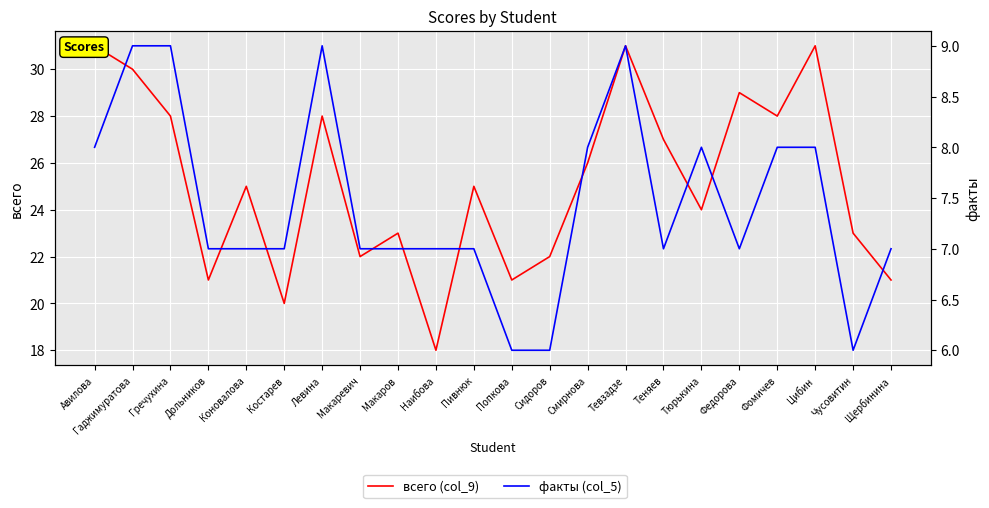

What is the difference between the highest and lowest values at Гаджимуратова?

21